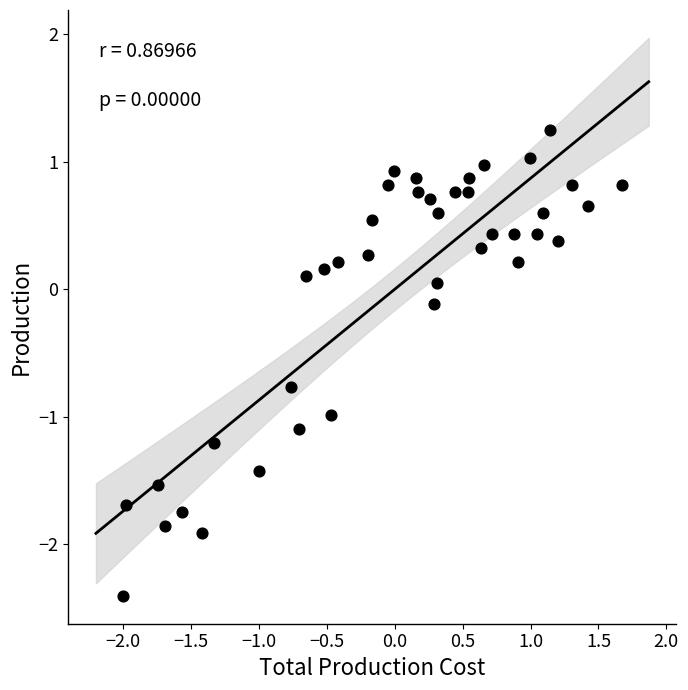

What is the range of X values (max minus min)?

3.7